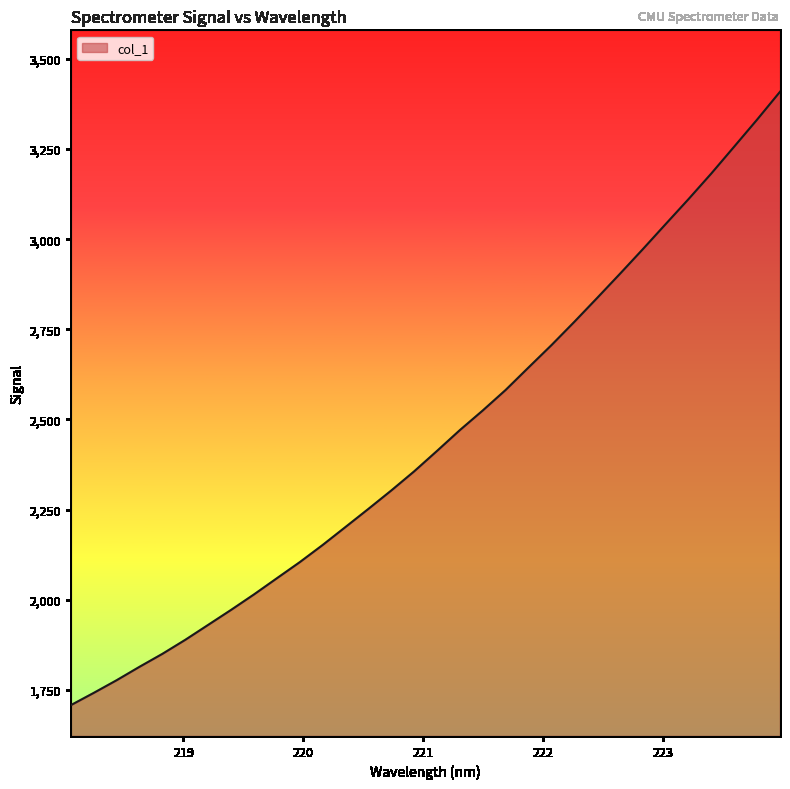

What is the maximum value shown in the chart?

3409.0